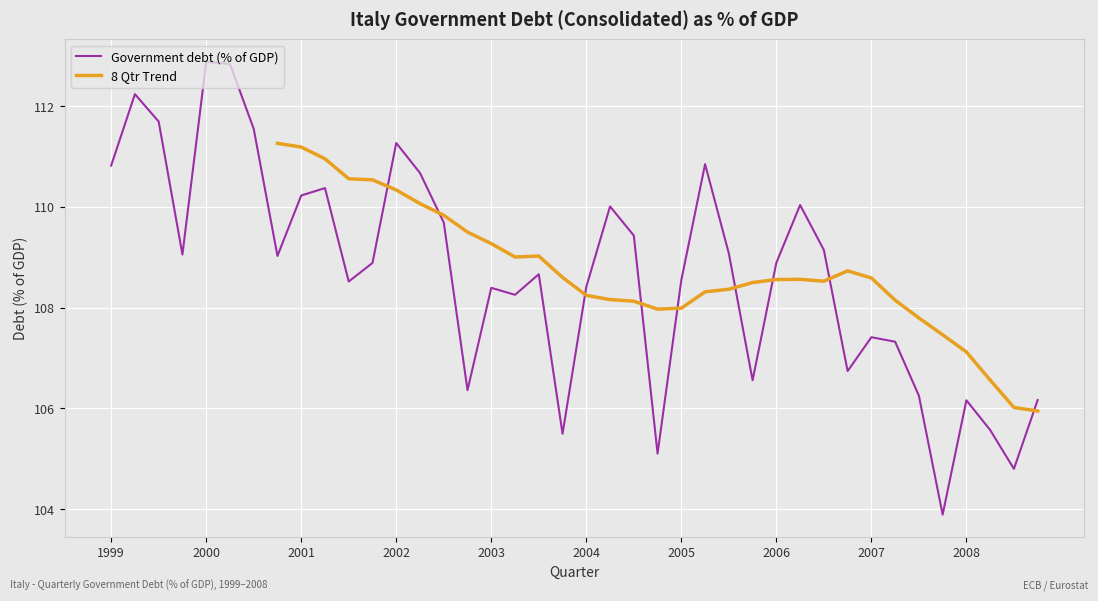

At which label does Government debt (% of GDP) first exceed 108?

1999